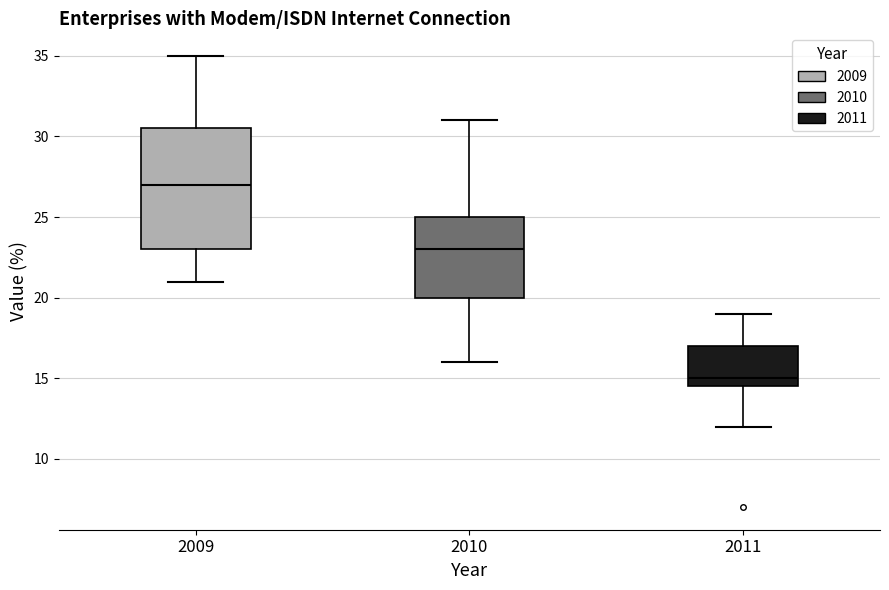

Which box has the lowest median line?

2011